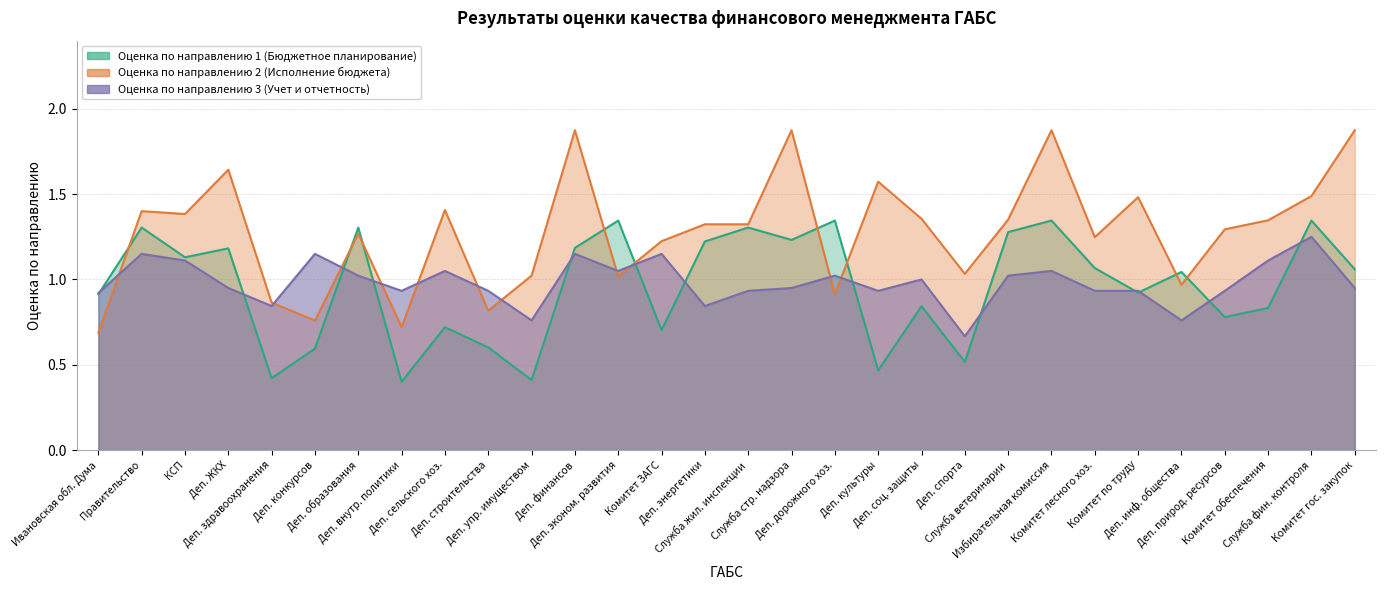

The O2 series shows 2.0 at Служба ветеринарии. True or false?

False